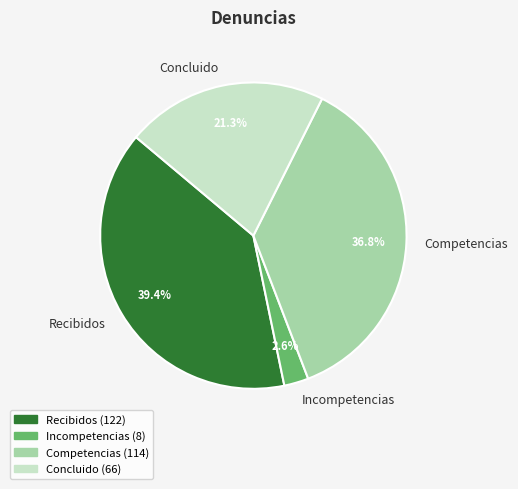

How many slices are in this pie chart?

4